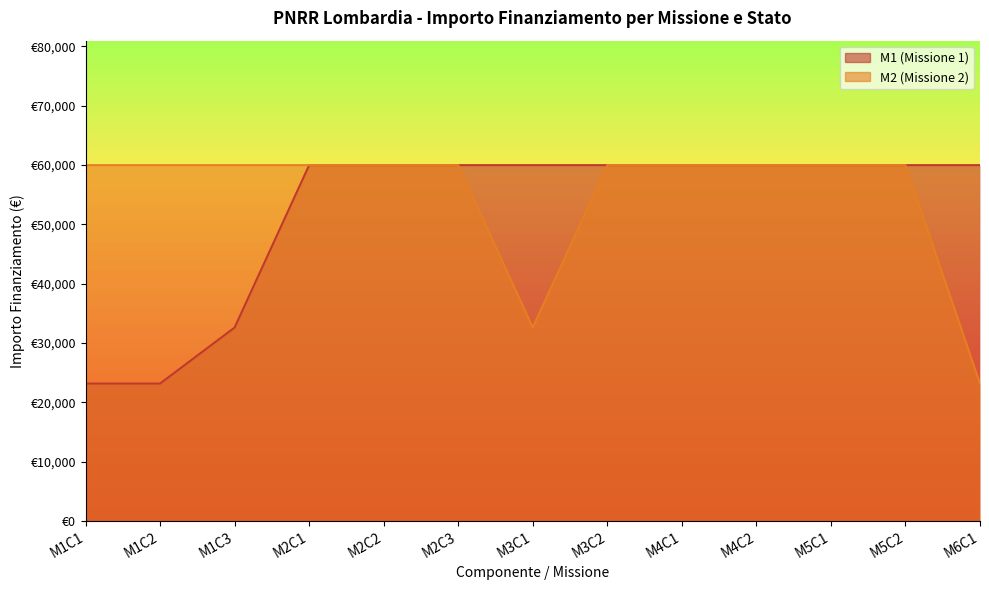

Does the chart display data point markers on the line(s)?

No